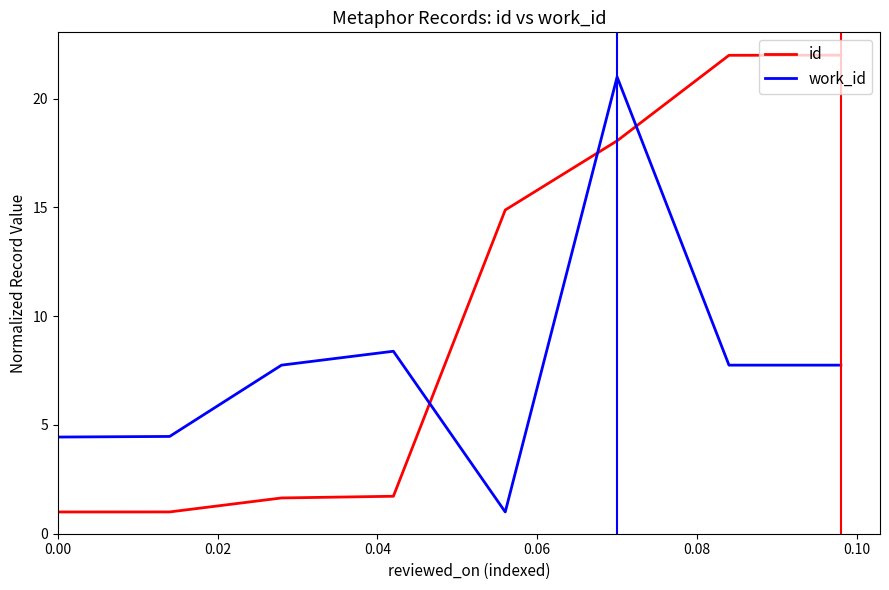

Which series has the largest total across all categories?

id